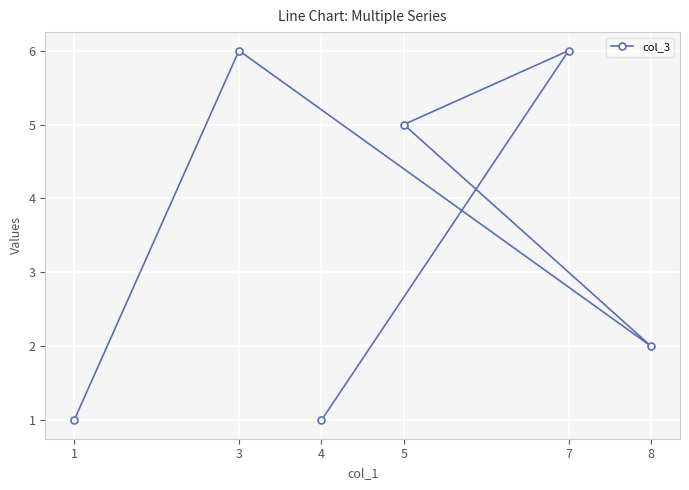

True or false: the data has more than 2 interior local peaks.

False